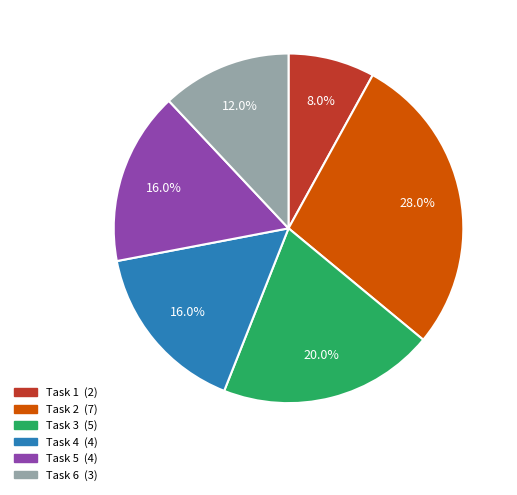

Which slice is the largest?

Task 2